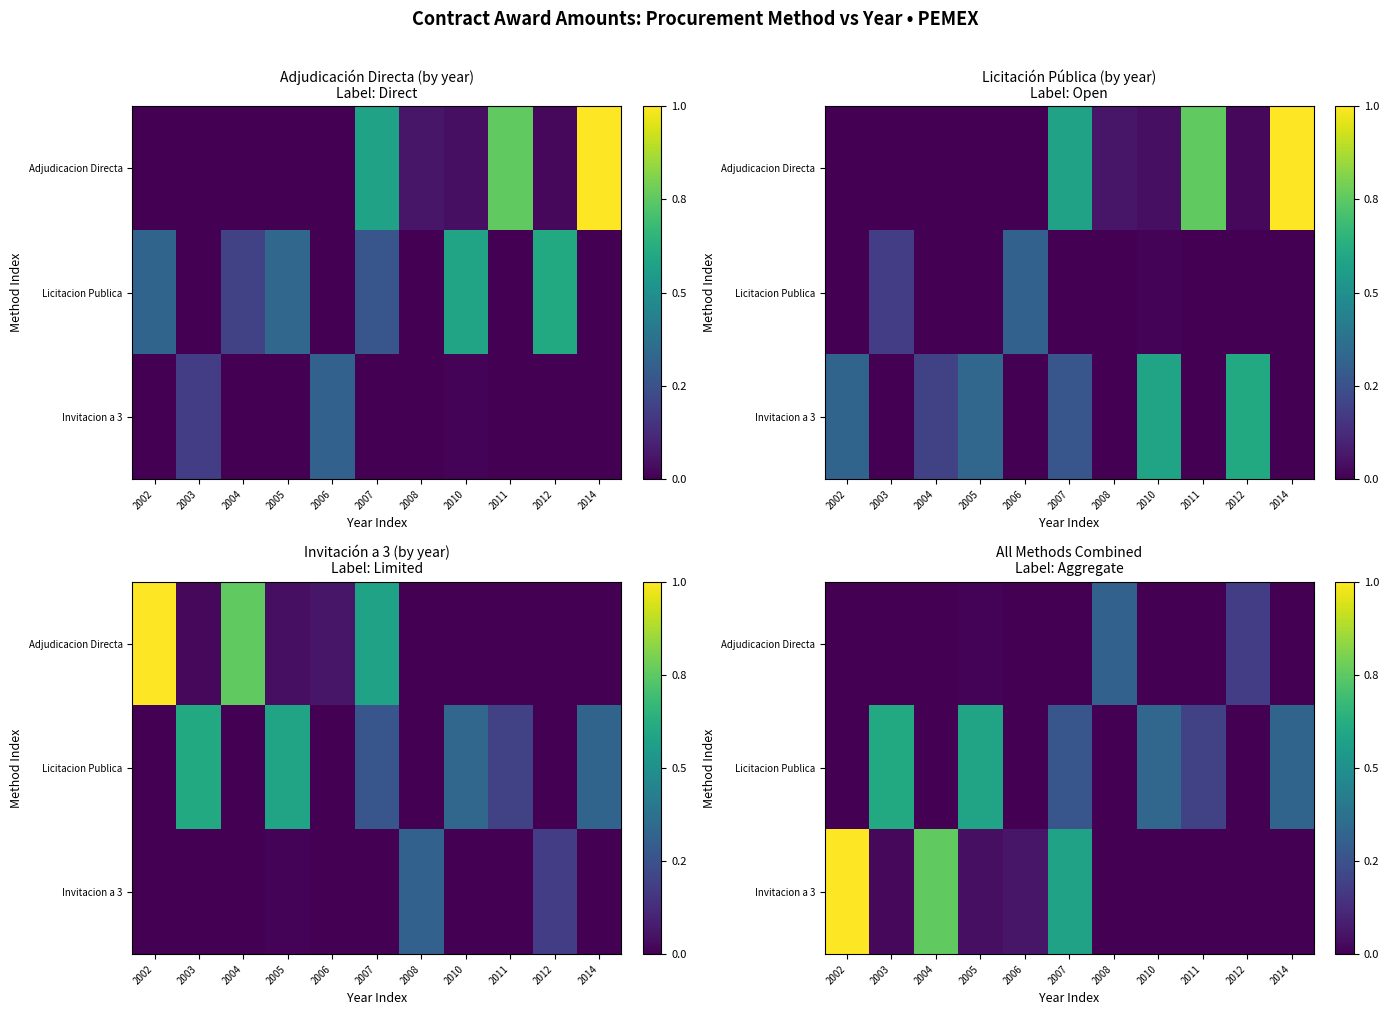

The value of Invitacion a 3 at 2008 is 0.0. True or false?

True